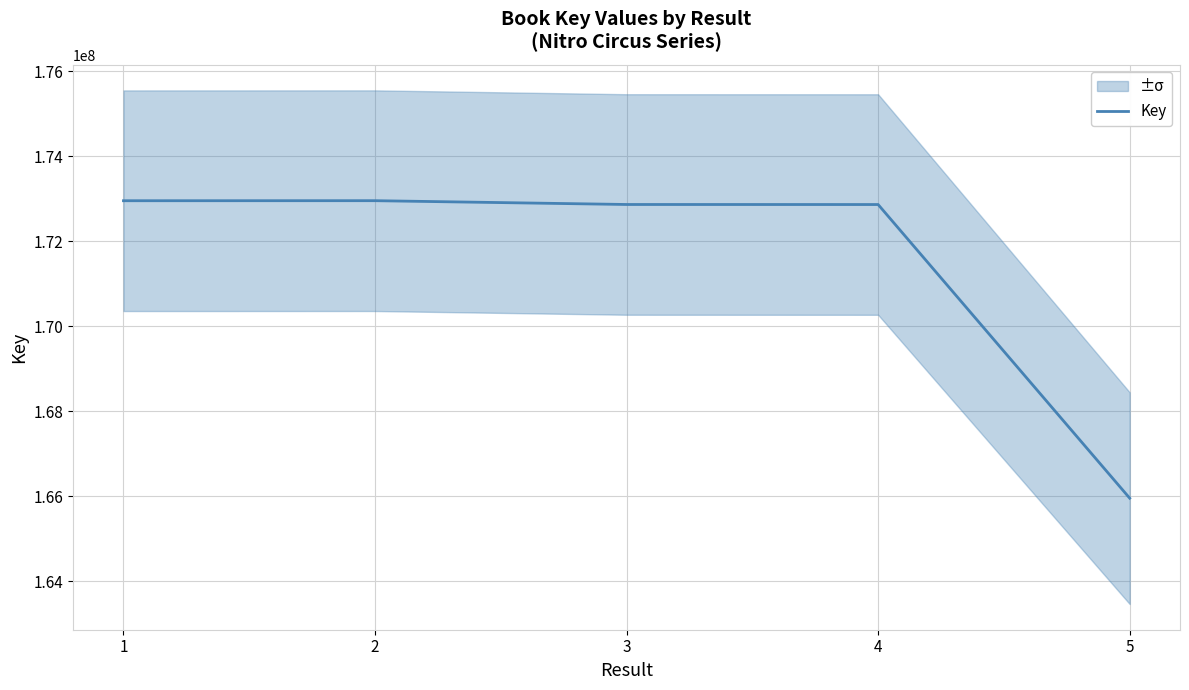

At which category does the data reach its first local peak?

2